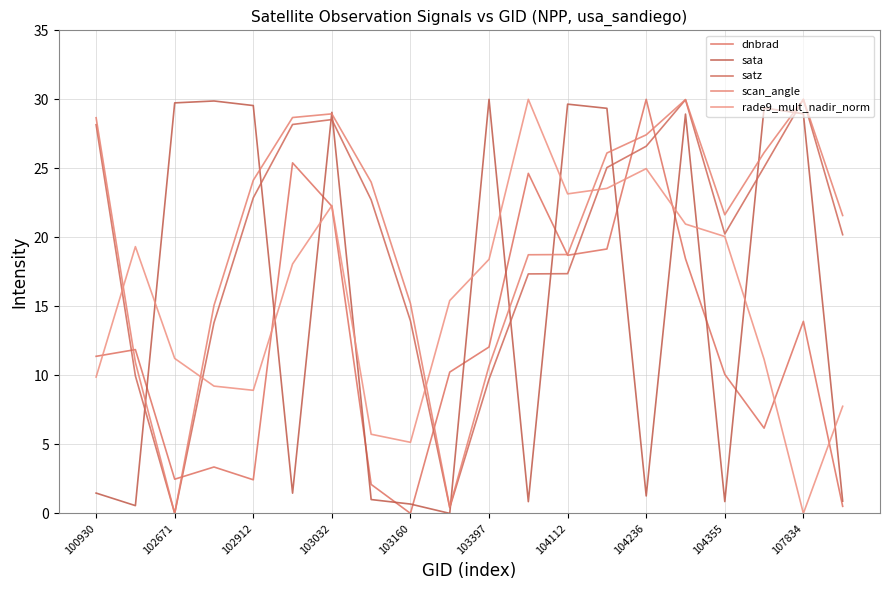

Reading left to right, list all the values displayed in this chart.

dnbrad: 11.4	11.9	2.5	3.4	2.4	25.4	22.3	2.1	0.0	10.2	12.1	24.6	18.7	19.2	30.0	18.5	10.1	6.2	13.9	0.5
sata: 1.5	0.6	29.7	29.9	29.5	1.5	29.1	1.0	0.7	0.0	30.0	0.9	29.7	29.4	1.3	28.9	0.9	29.4	29.0	0.9
satz: 28.2	10.0	0.0	13.8	22.9	28.2	28.5	22.7	13.9	0.4	9.7	17.4	17.4	25.1	26.6	30.0	20.2	25.1	30.0	20.2
scan_angle: 28.7	10.9	0.0	15.1	24.1	28.7	28.9	24.0	15.2	0.5	10.7	18.7	18.8	26.1	27.4	30.0	21.6	26.1	30.0	21.6
rade9_mult_nadir_norm: 9.9	19.3	11.2	9.2	8.9	18.1	22.3	5.7	5.1	15.4	18.4	30.0	23.2	23.5	25.0	21.0	20.1	11.2	0.0	7.8